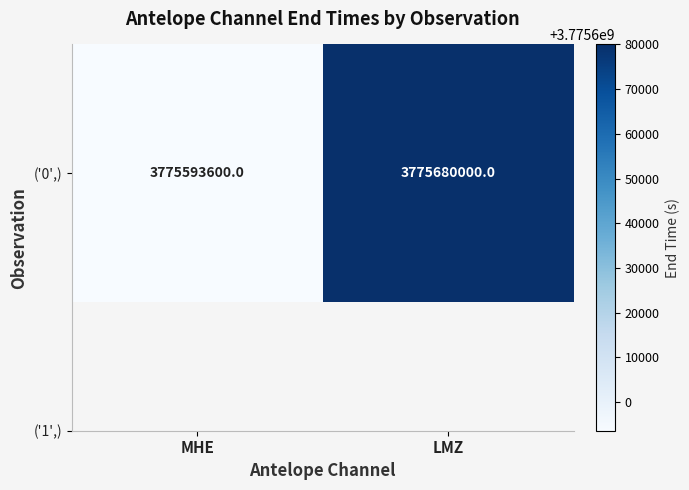

Is it true that the value at MHE is 3775593600?

True